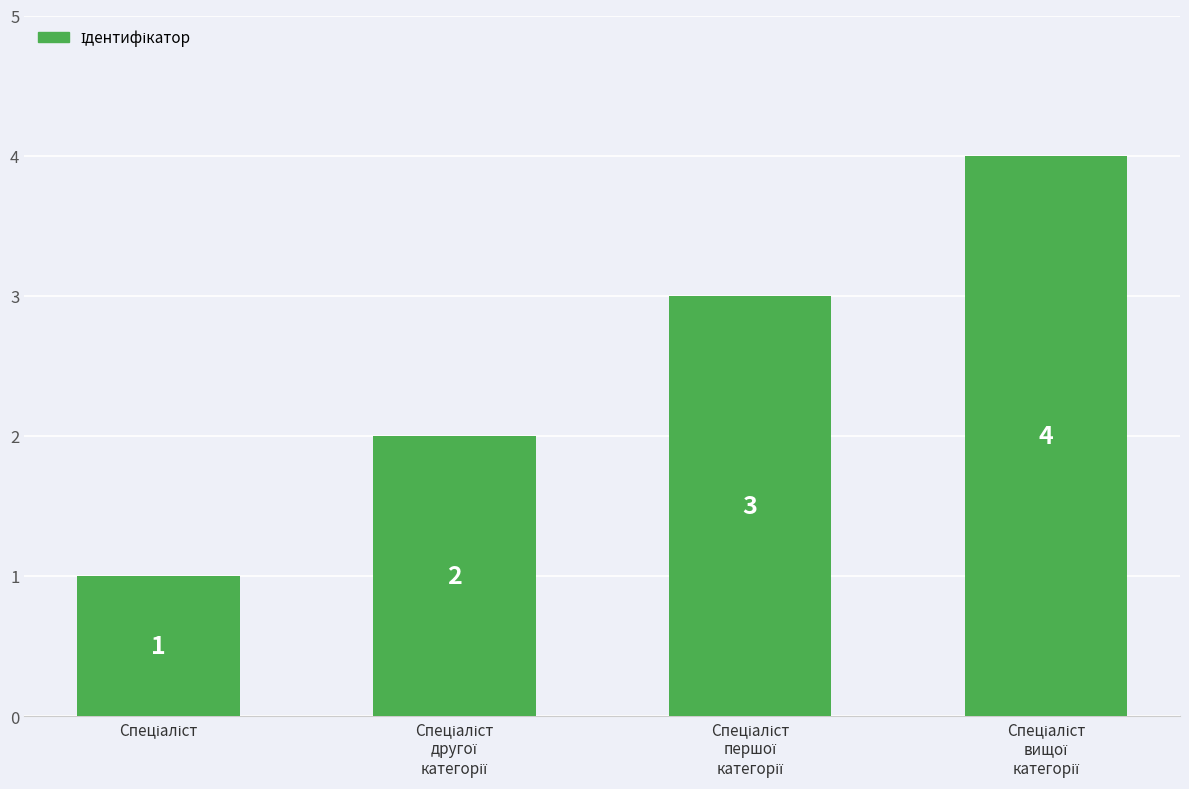

Count the values in the range 2 to 4.

3